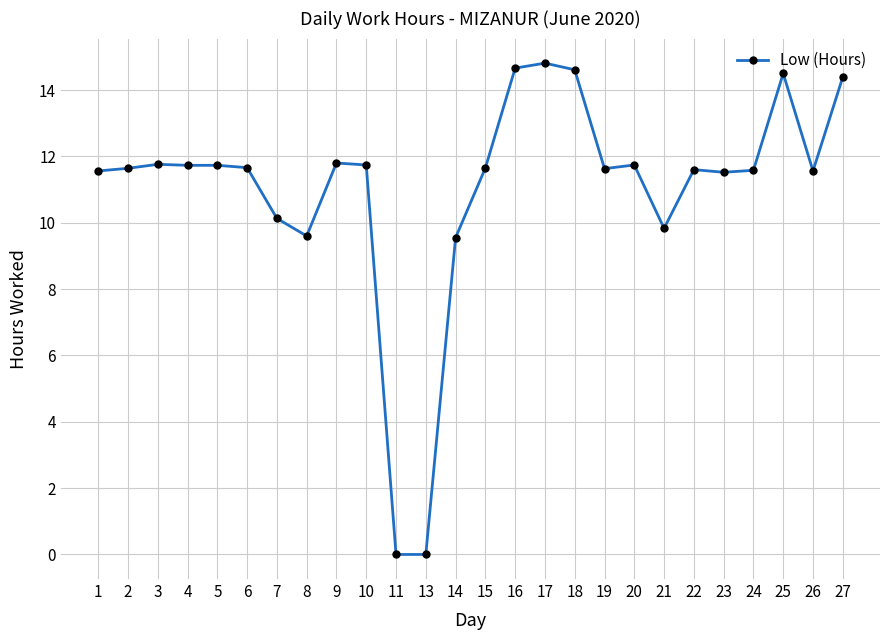

Approximately how many times larger is the value at 1 compared to 21?

1.2